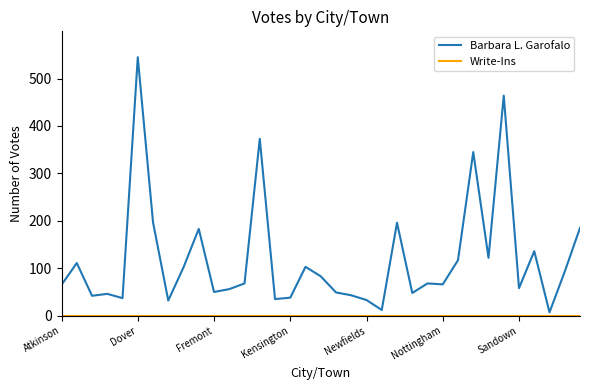

Which series has the widest spread of values?

Barbara L. Garofalo